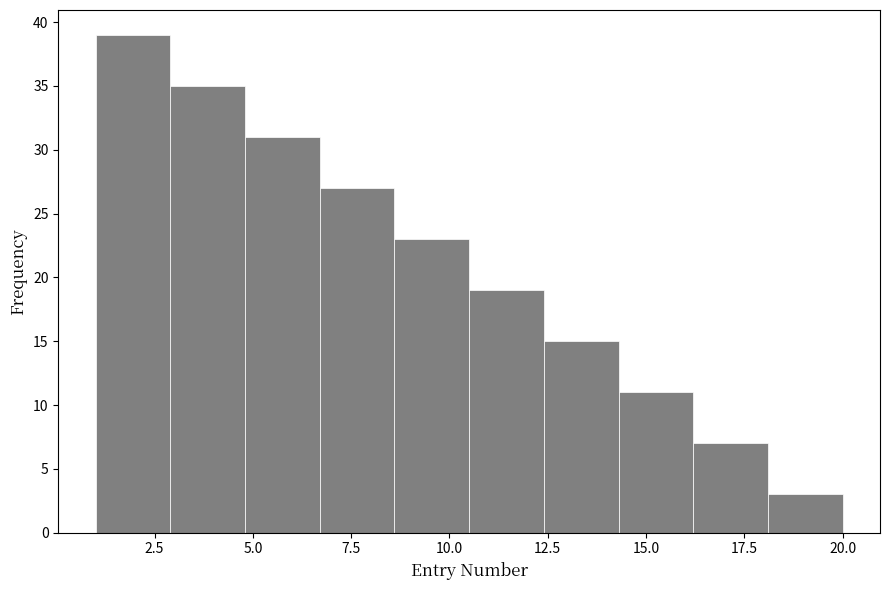

Around what value on the x-axis is the tallest bar? Give the approximate position of its centre, as read against the axis.

2.0